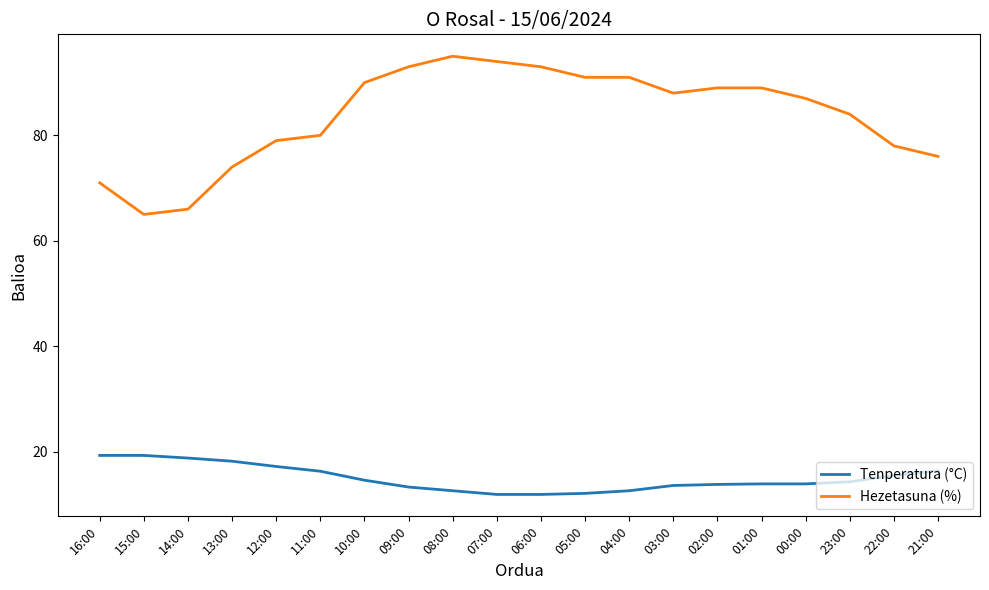

What is the difference between the maximum and minimum values in the Hezetasuna (%) series?

30.0